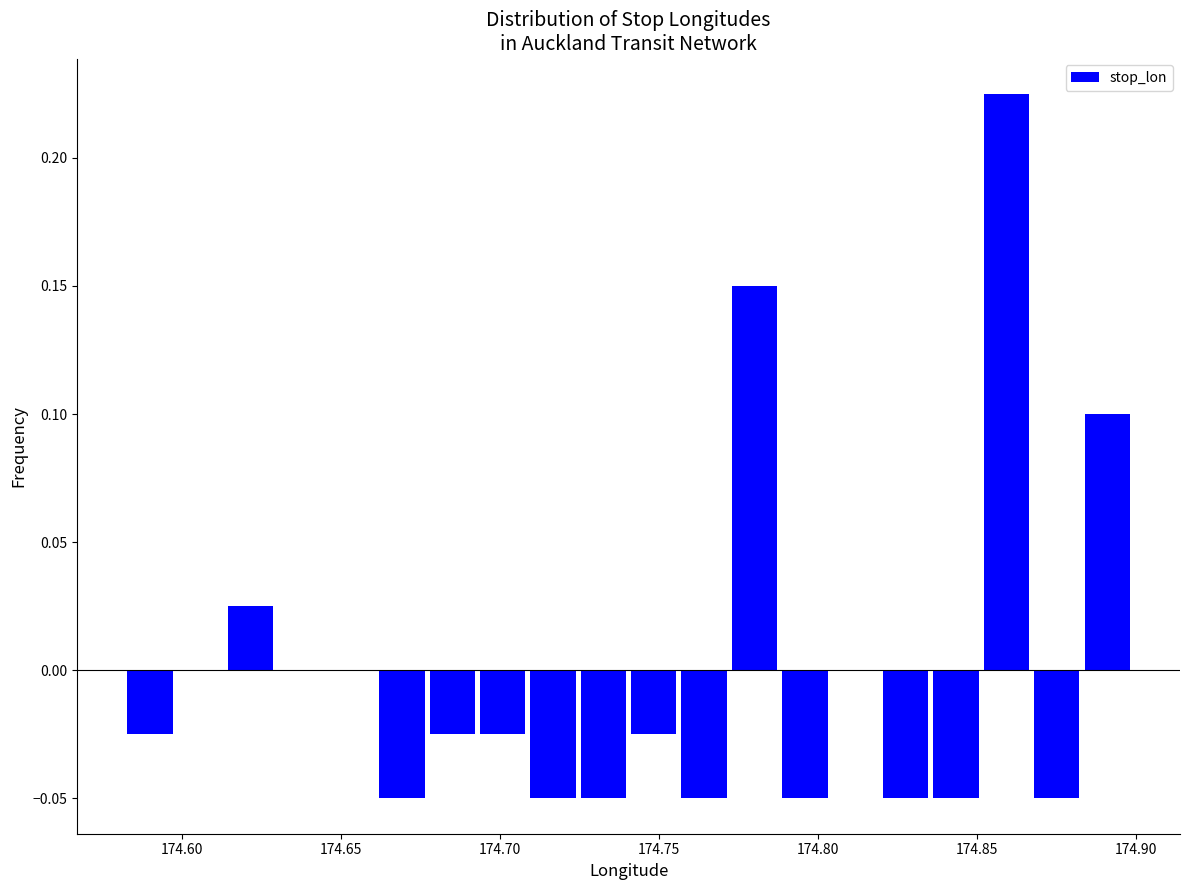

Read against the x-axis, roughly where is the centre of the tallest bar?

174.860